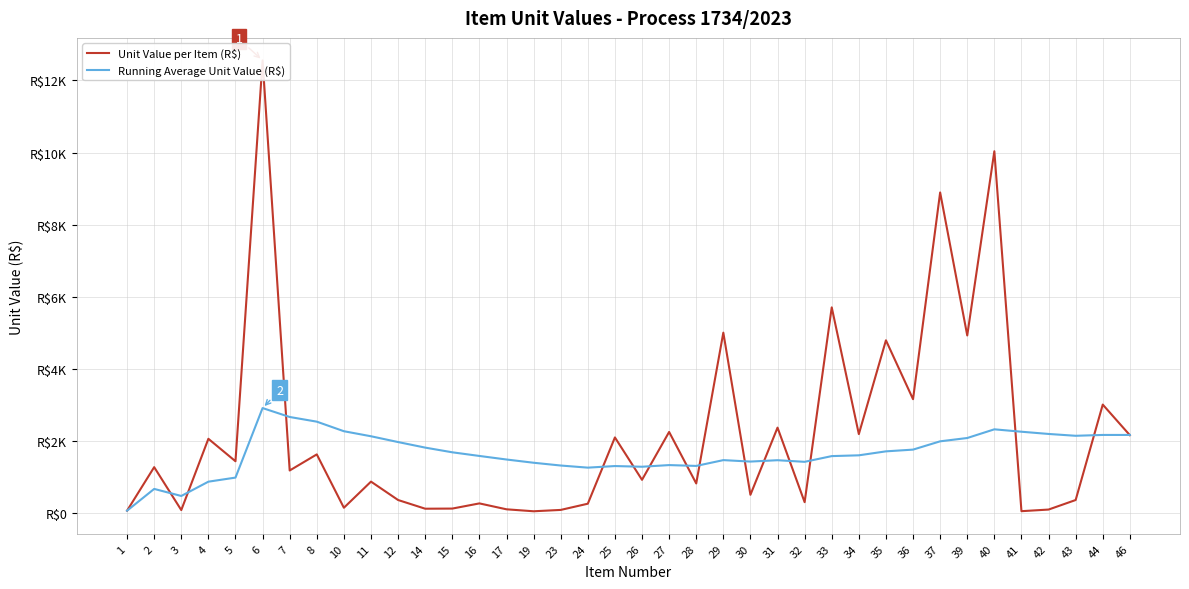

True or false: Running Average Unit Value (R$) has more than 1 points higher than both neighbors.

True